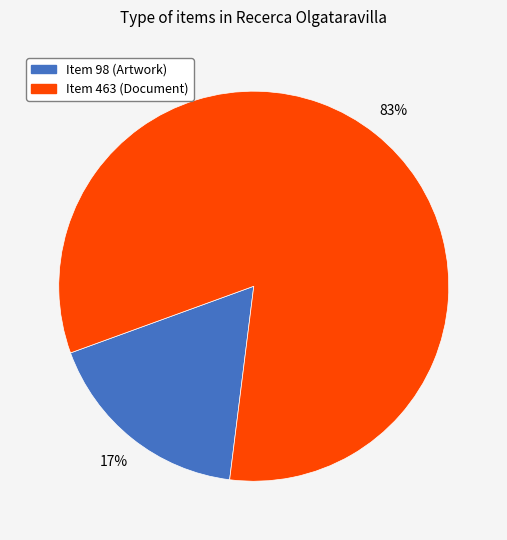

Is the sum of Item 463 (Document) and Item 98 (Artwork) greater than half?

Yes